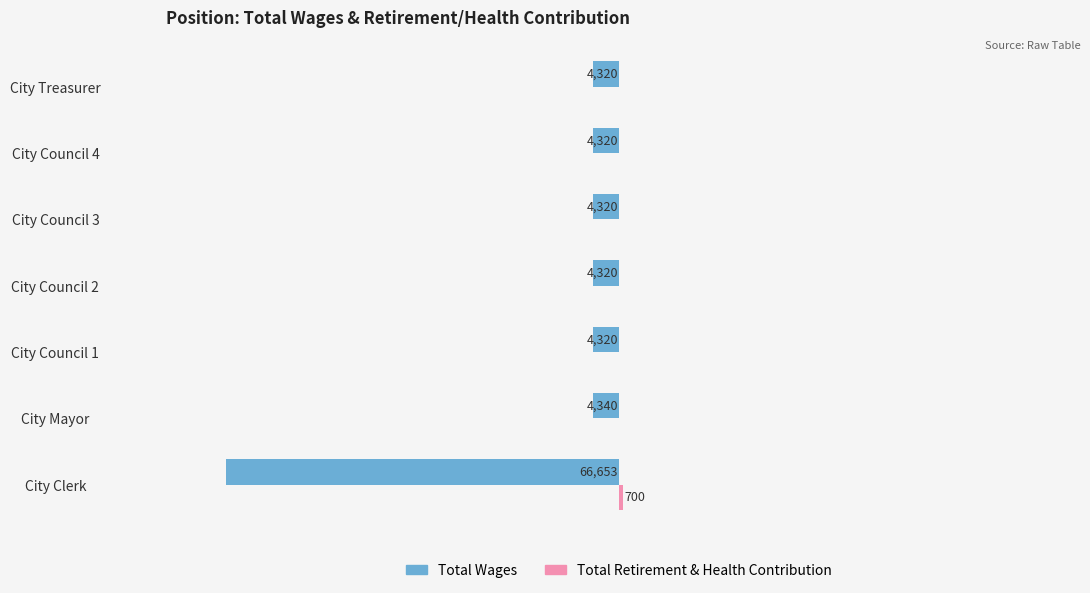

What is the sum of all Total Retirement & Health Contribution values?

700